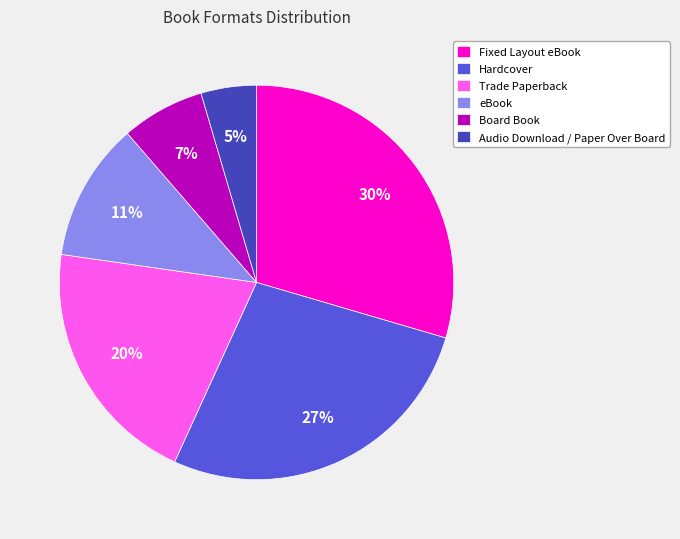

To the nearest percent, what portion does eBook represent?

11%